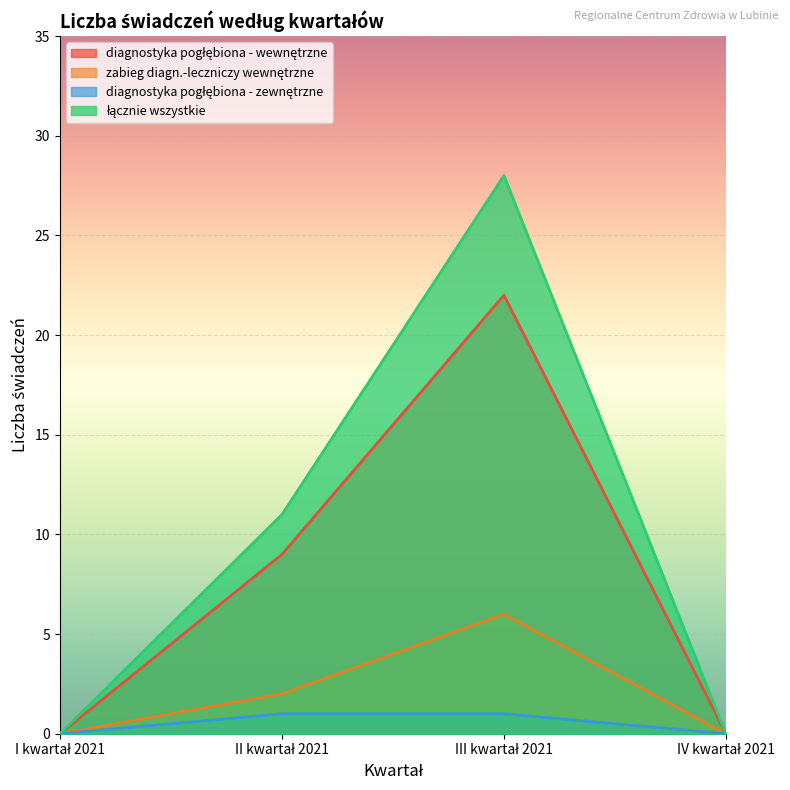

Which category has the lowest value in the diagnostyka pogłębiona - wewnętrzne series?

I kwartał 2021